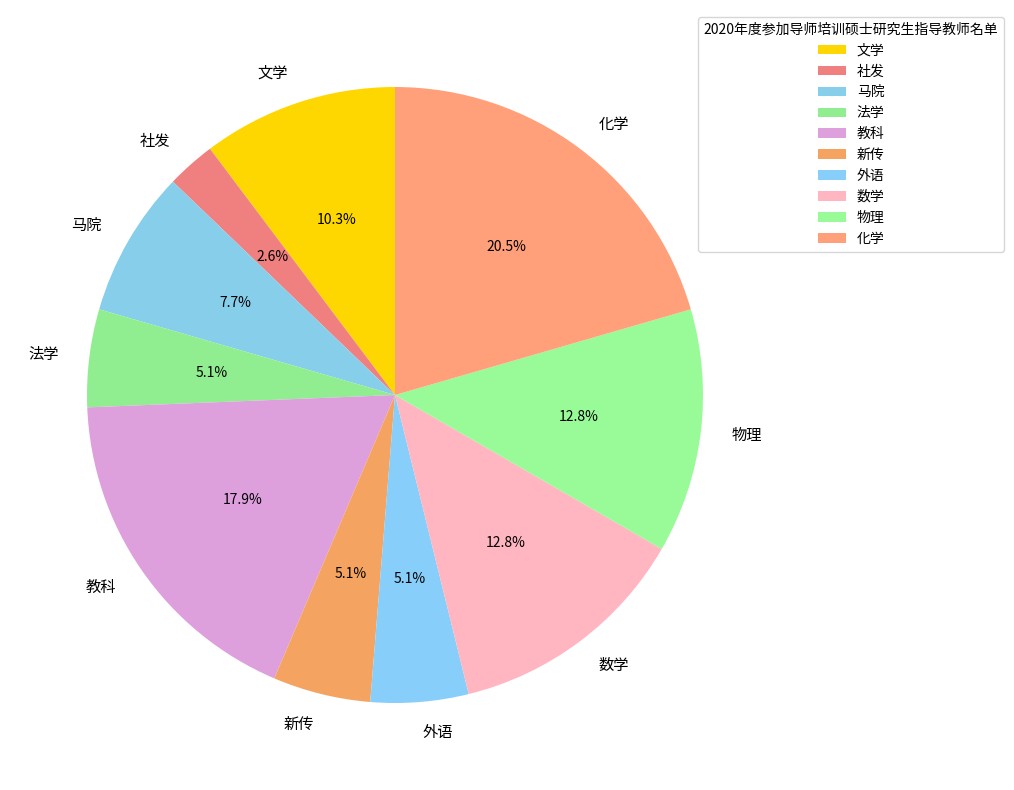

The 马院 slice represents 8% of the pie. True or false?

True